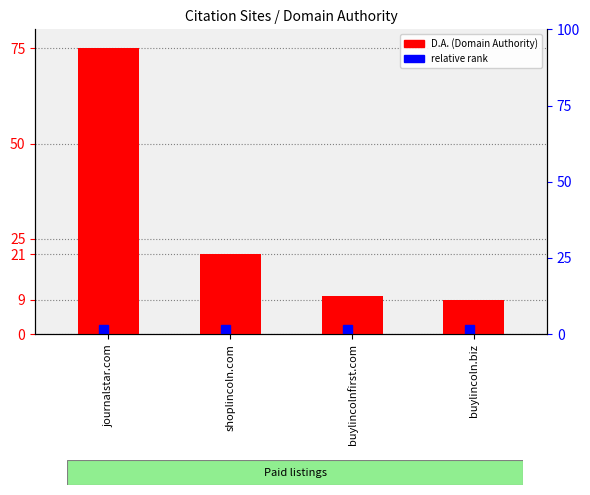

List the labels in order of value, smallest first.

buylincoln.biz, buylincolnfirst.com, shoplincoln.com, journalstar.com